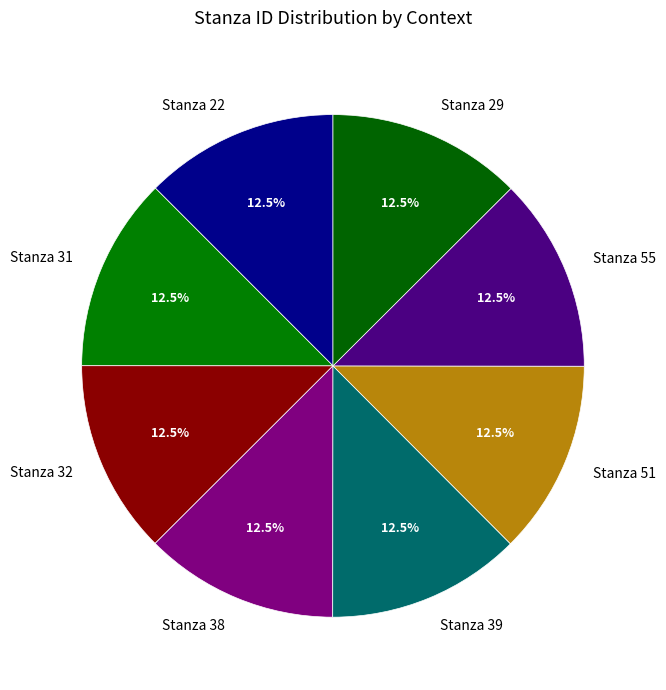

What is the ratio of the value at Stanza 32 to the value at Stanza 22?

1.0